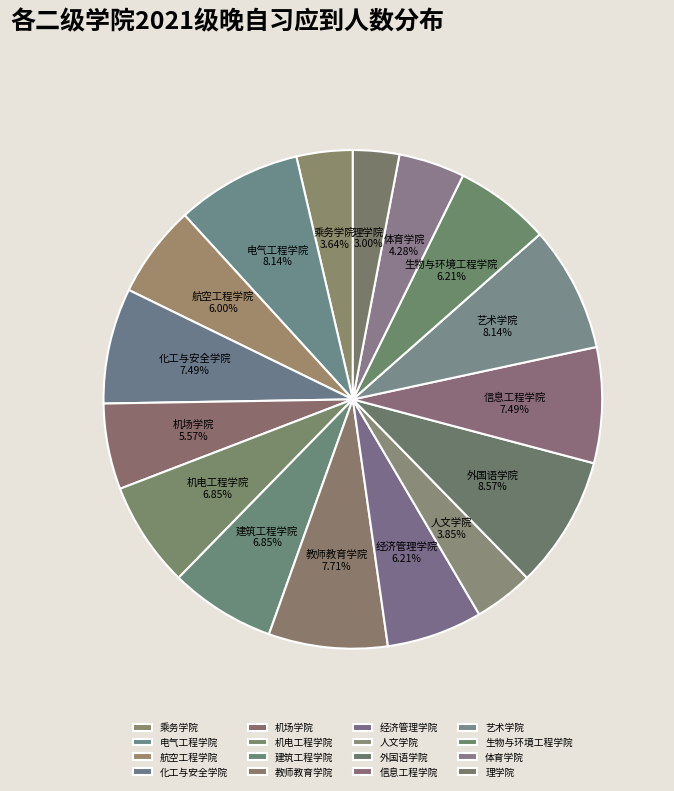

To the nearest percent, what is the average slice percentage?

6%